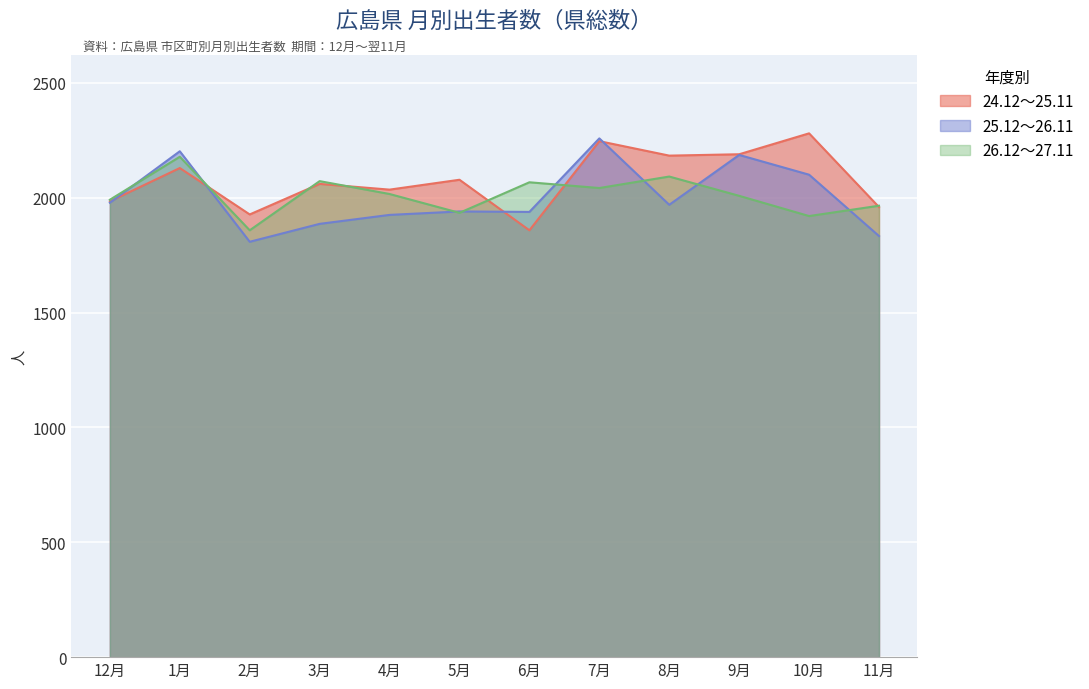

The 25.12～26.11 series shows 3174 at 5月. True or false?

False